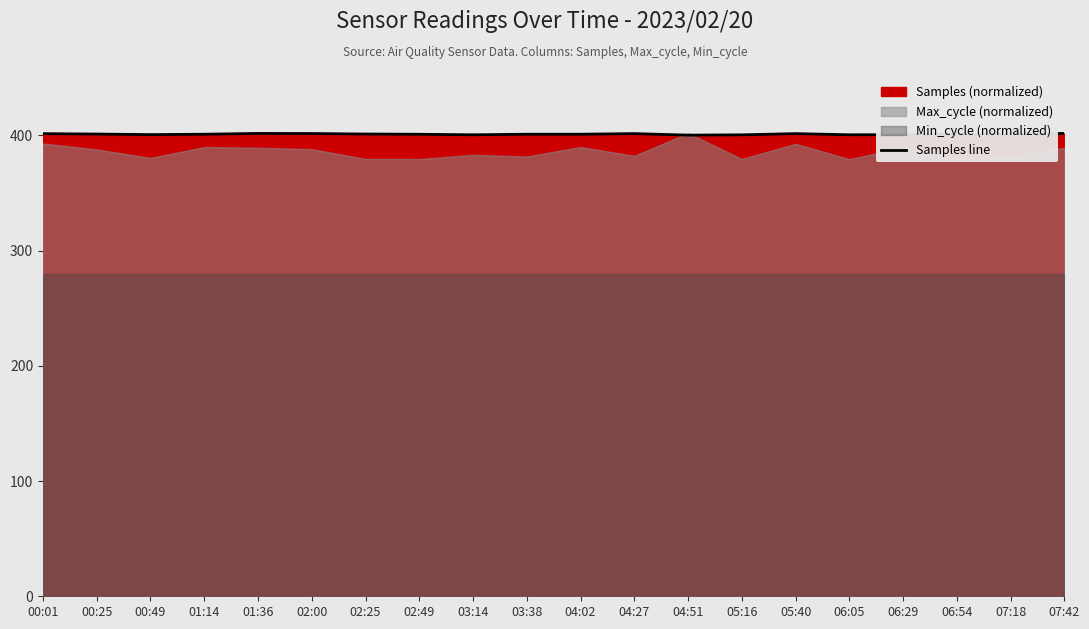

Reading left to right, what are all the values shown in this chart?

00:01=401.4	00:25=401.1	00:49=400.6	01:14=400.9	01:36=401.6	02:00=401.5	02:25=401.1	02:49=400.9	03:14=400.4	03:38=400.9	04:02=400.9	04:27=401.4	04:51=400.1	05:16=400.4	05:40=401.4	06:05=400.4	06:29=400.6	06:54=401.0	07:18=401.0	07:42=401.6